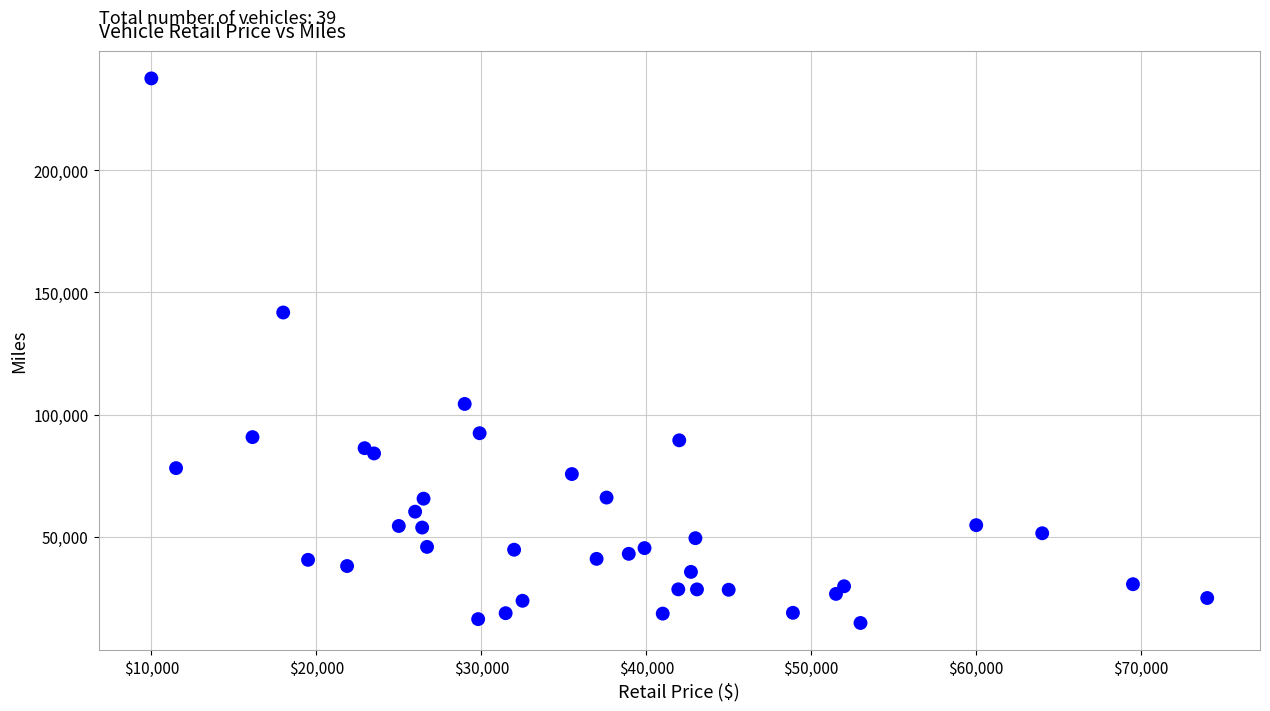

What Y value in the scatter plot is closest to 126156?

141793